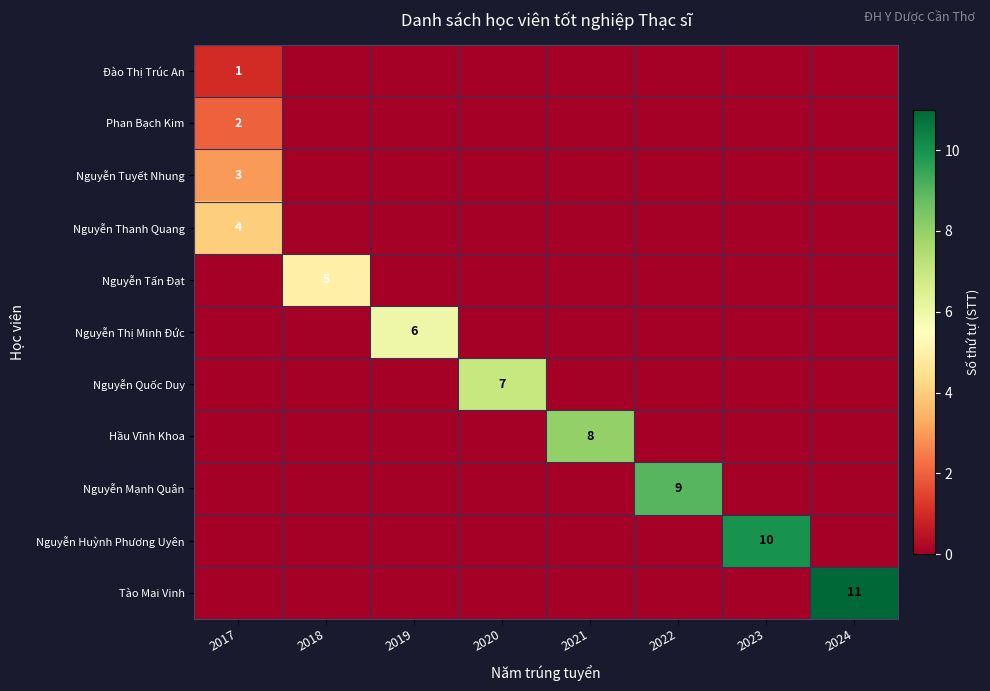

Is it true that Nguyễn Huỳnh Phương Uyên equals 10 at 2023?

True